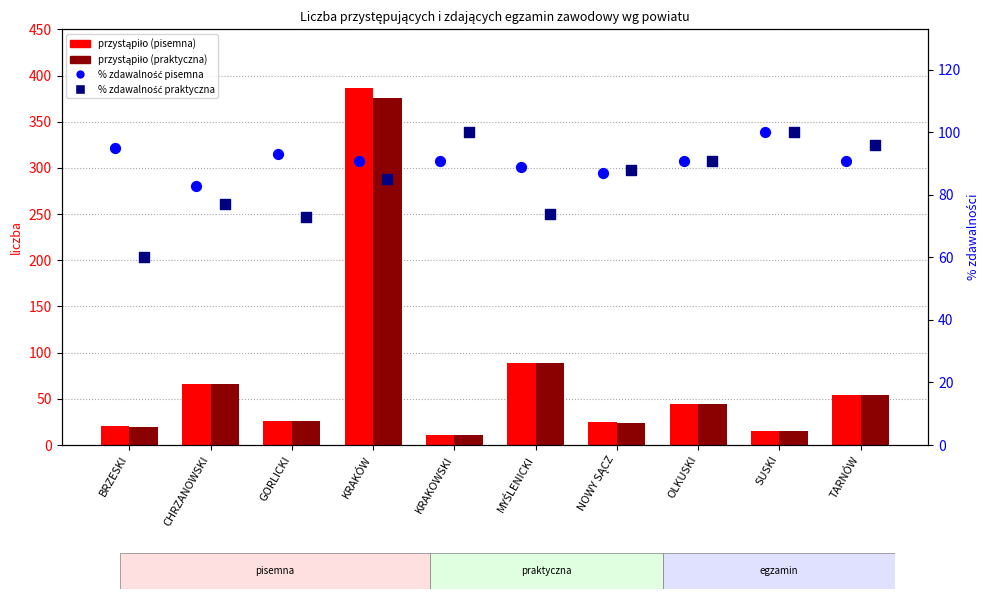

Which series has the widest spread of Y values?

przystąpiło (pisemna)